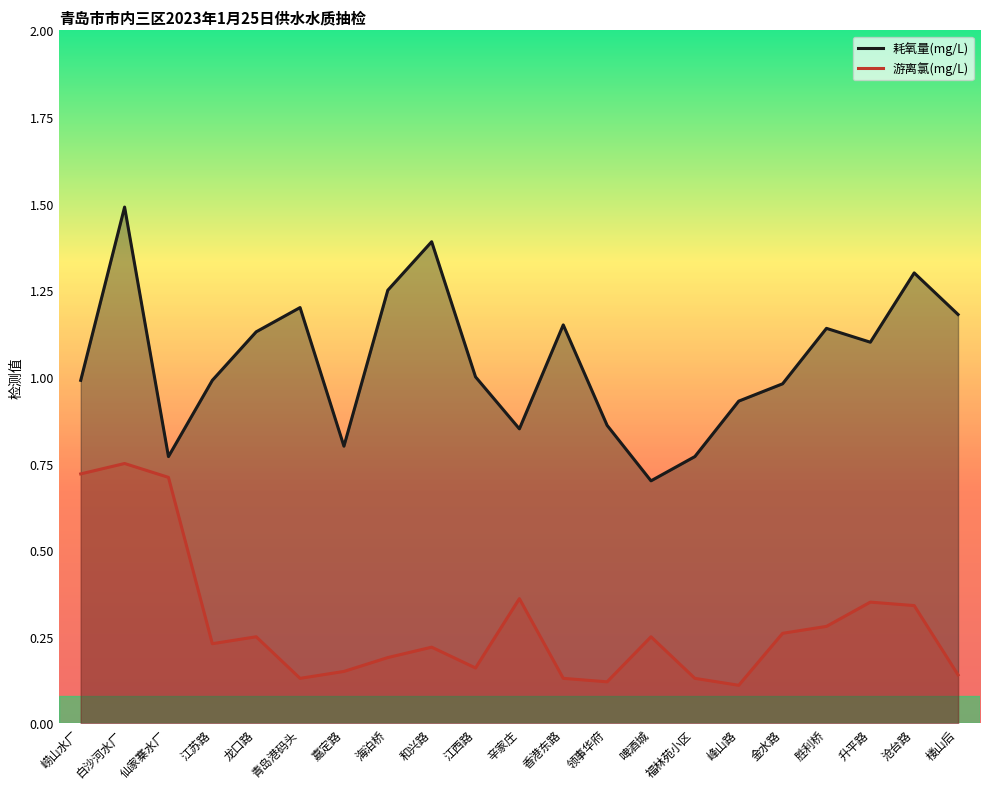

How many interior local valleys does the 耗氧量(mg/L) series have?

5